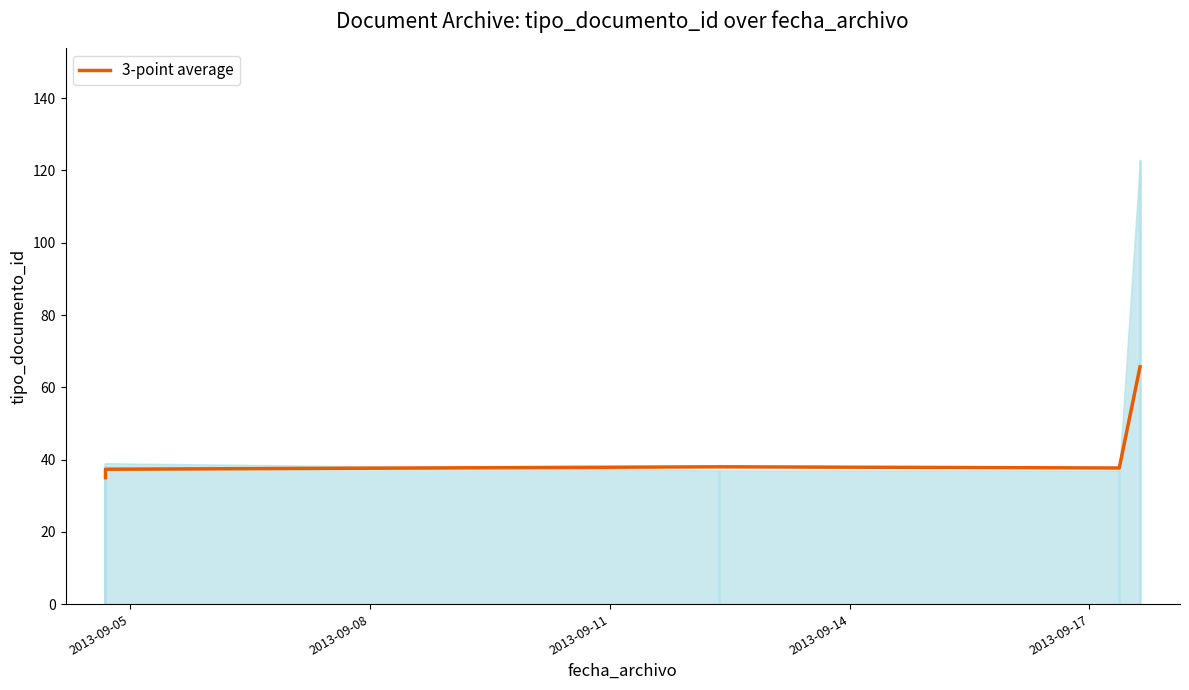

Reading left to right, transcribe all the data shown in this chart.

35.0	36.5	37.3	38.0	37.7	65.7